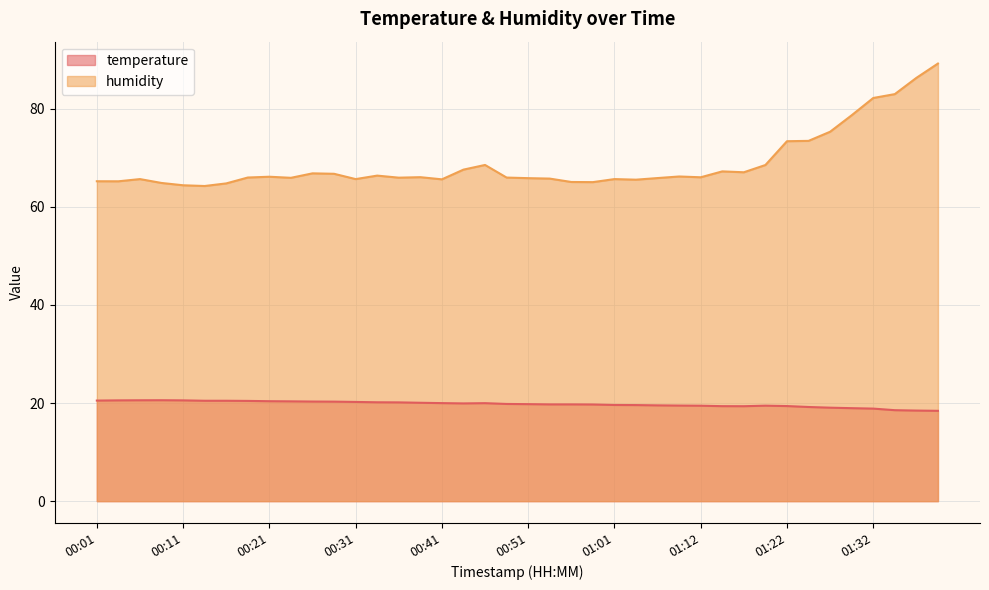

What is the label of the 17th point from the left?

00:41